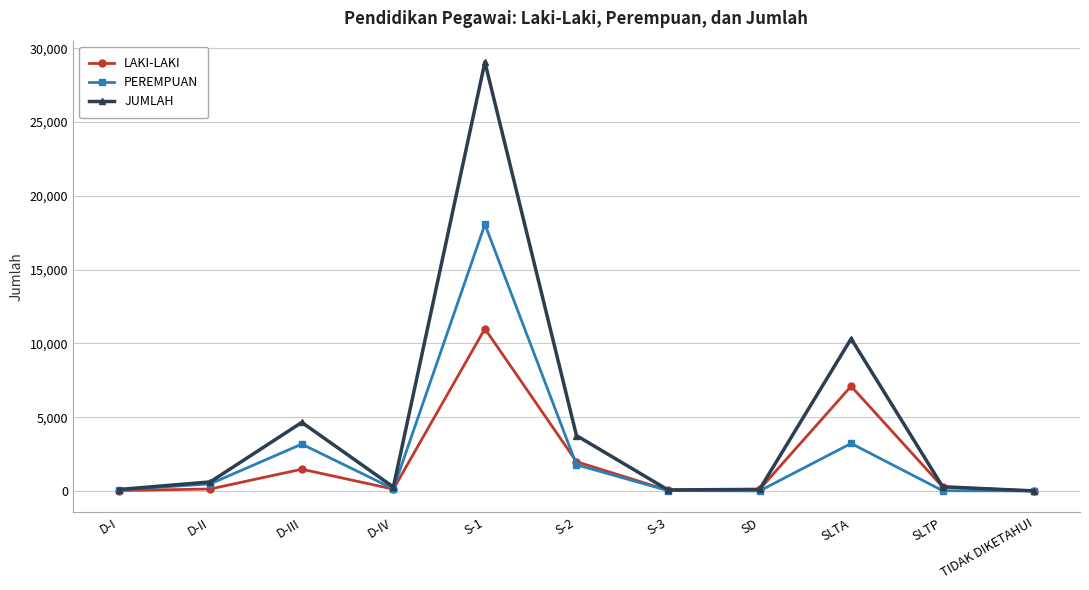

What is the sum of all PEREMPUAN values?

26977